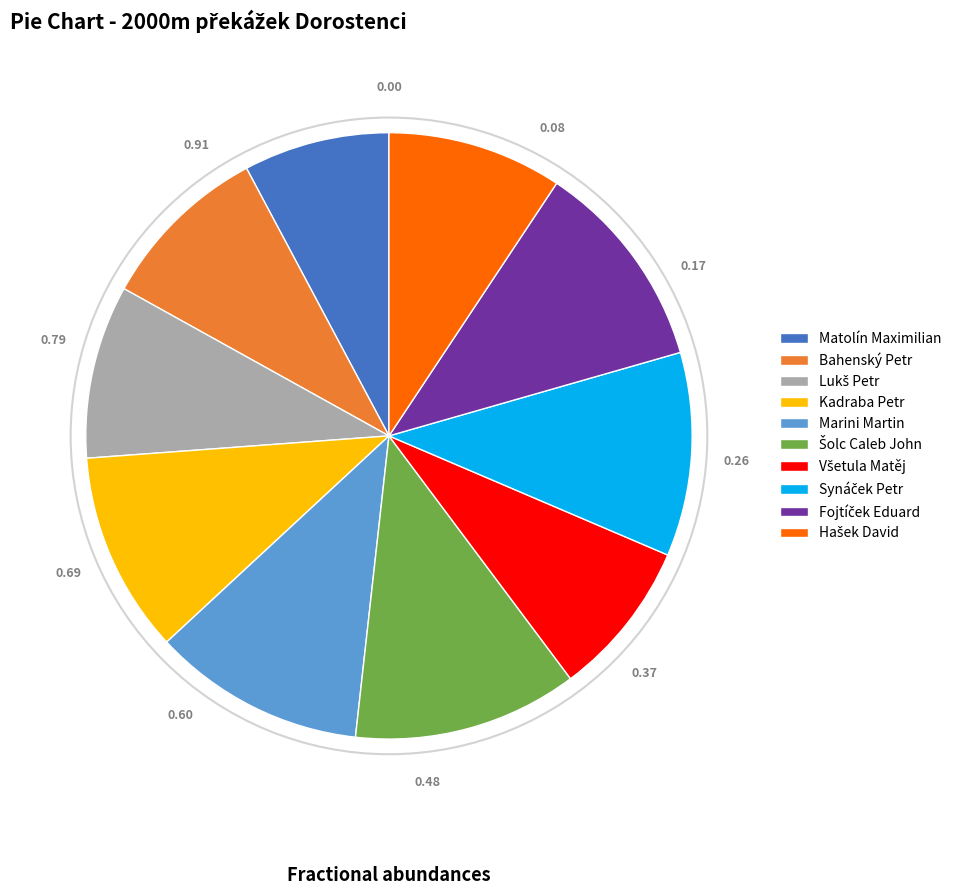

Is there a majority slice in this chart?

No